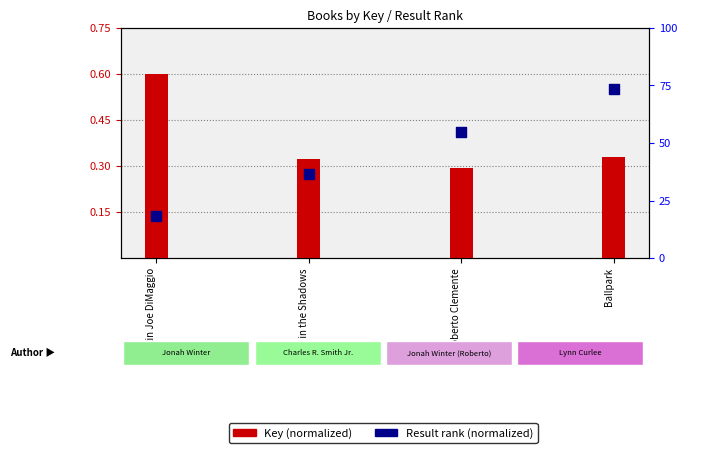

Which series has the widest spread of Y values?

Result rank (normalized)